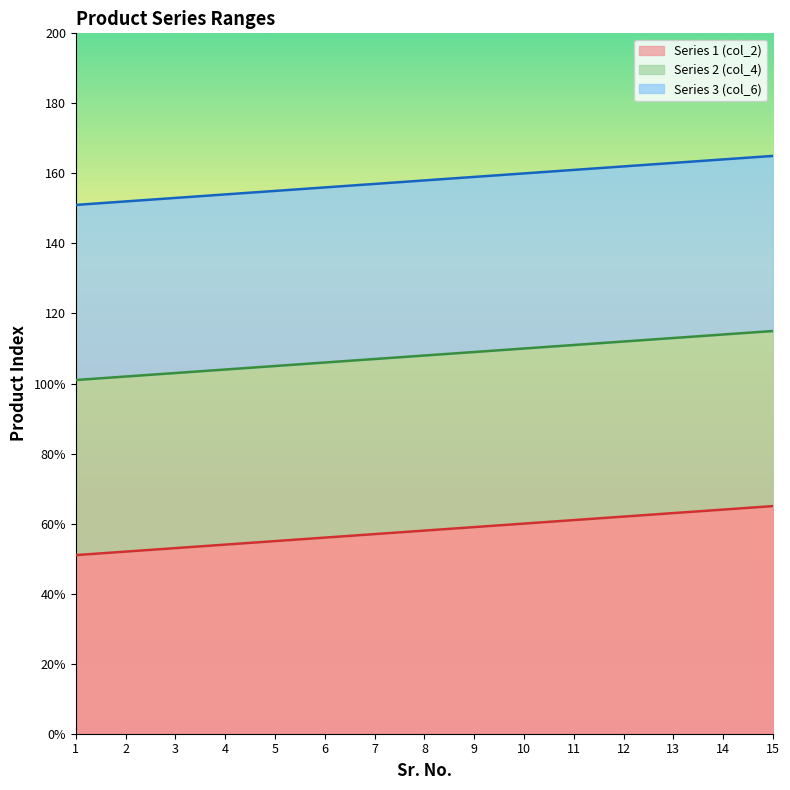

What is the sum of the Series 2 (col_4) values at 1 and 14?

215